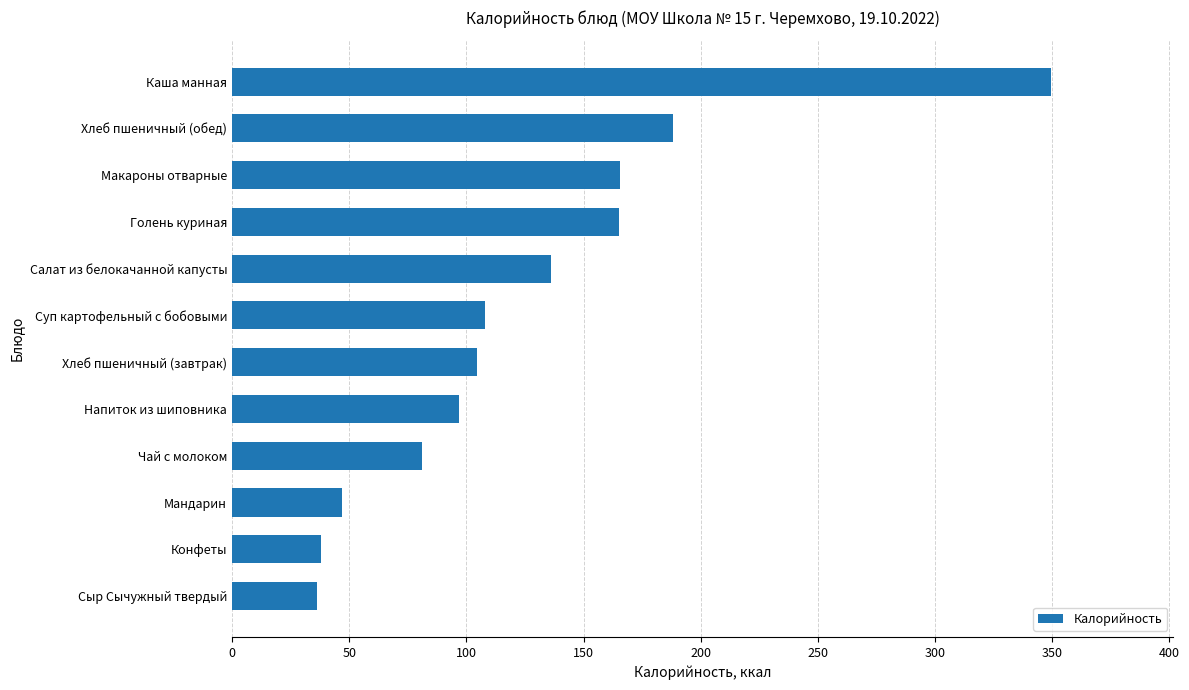

What is the minimum value shown in the chart?

36.3